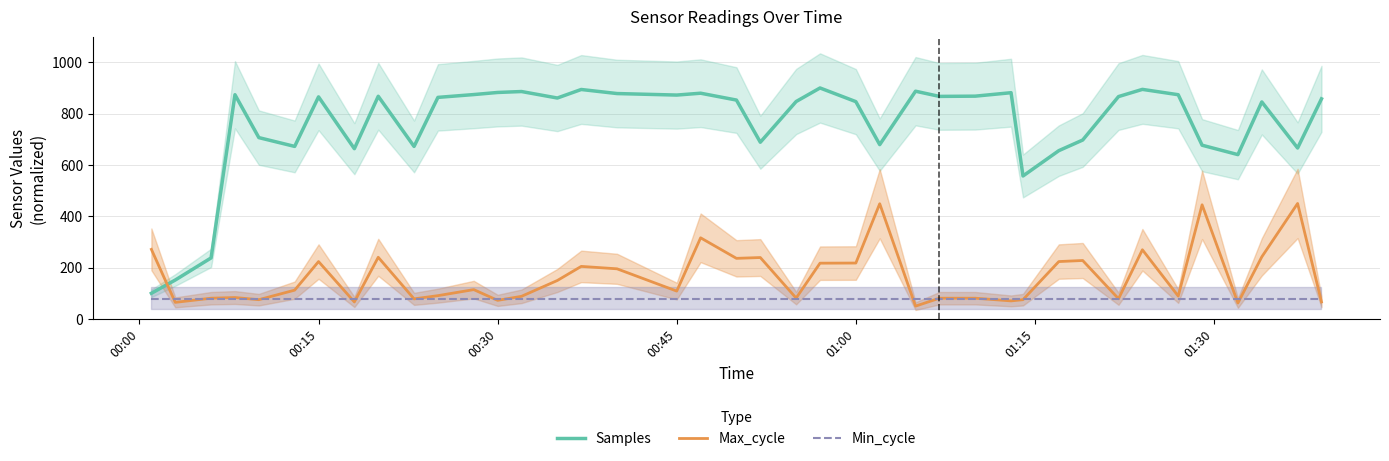

How many lines are shown in the chart?

3